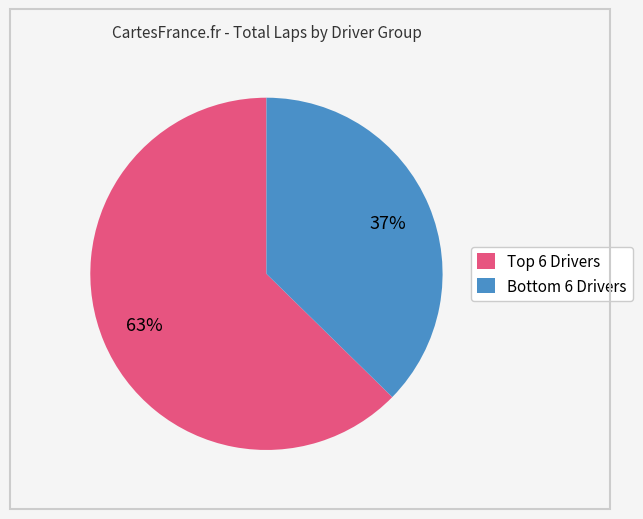

Which category has the biggest portion of the pie?

Top 6 Drivers